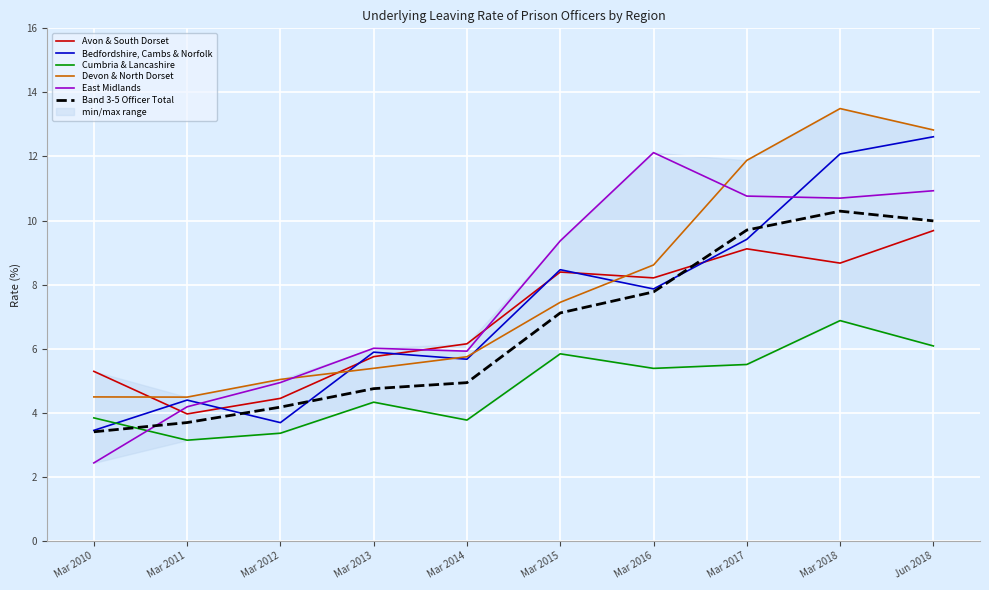

The Bedfordshire, Cambs & Norfolk series shows 2.6 at Mar 2011. True or false?

False